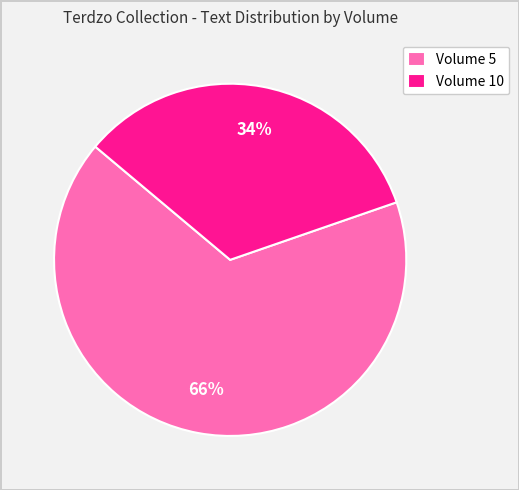

How many segments does this pie chart have?

2